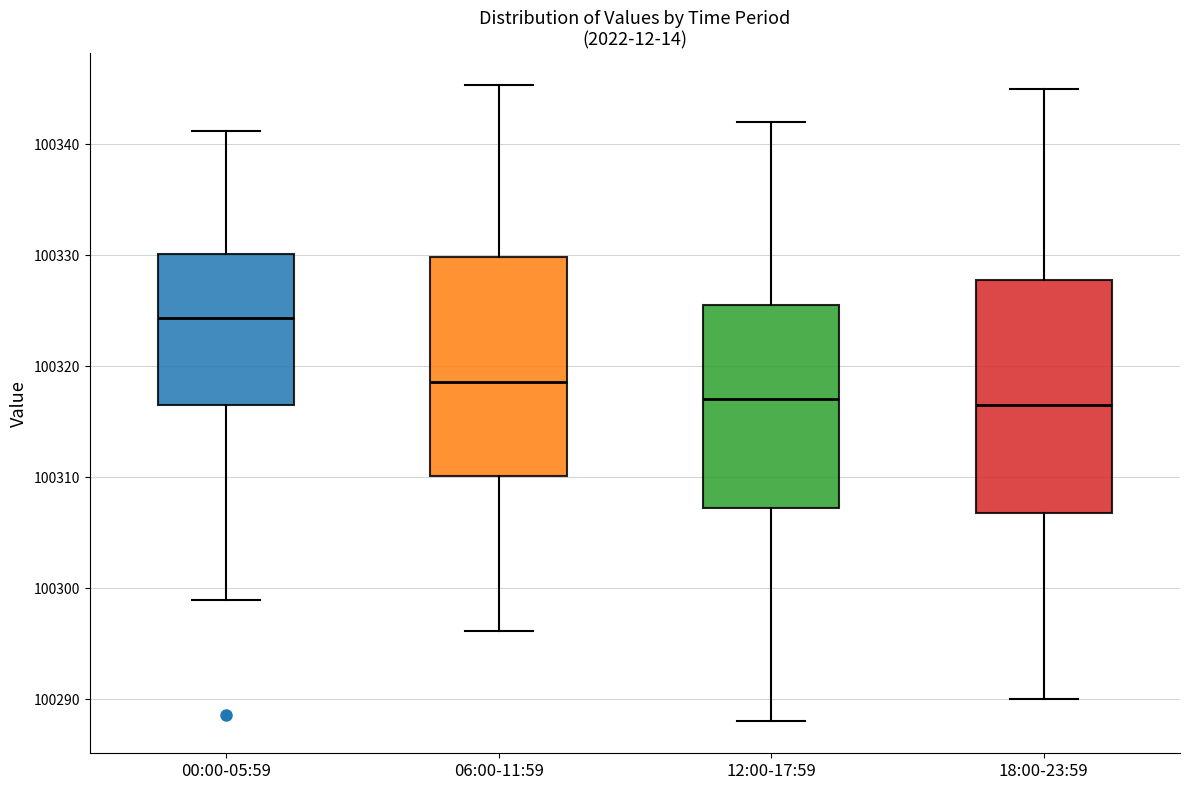

Which box has the highest median line?

00:00-05:59